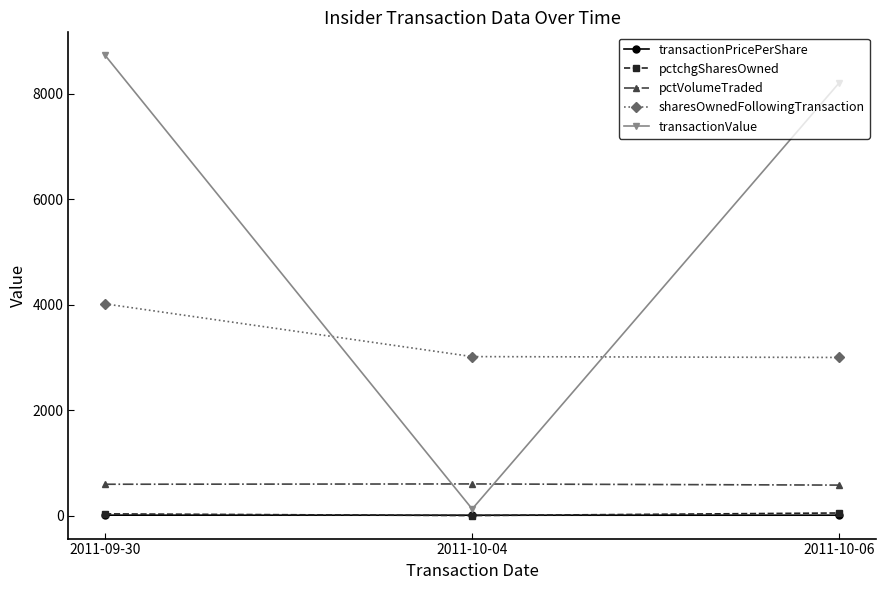

The value of sharesOwnedFollowingTransaction at 2011-10-06 is 5285.6. True or false?

False